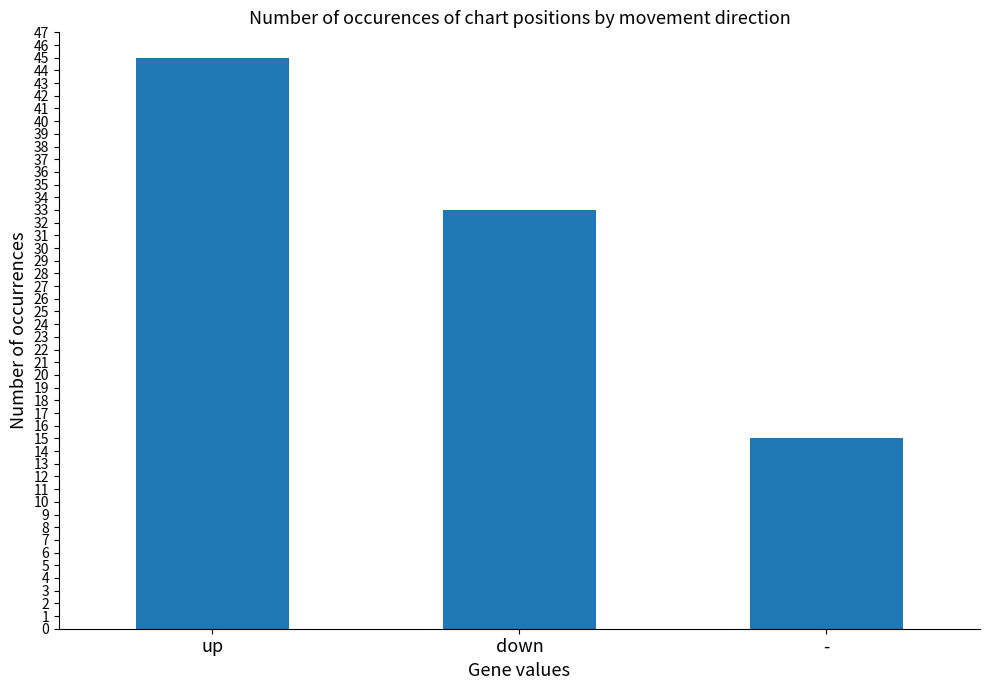

The chart shows a value of 6 at -. True or false?

False